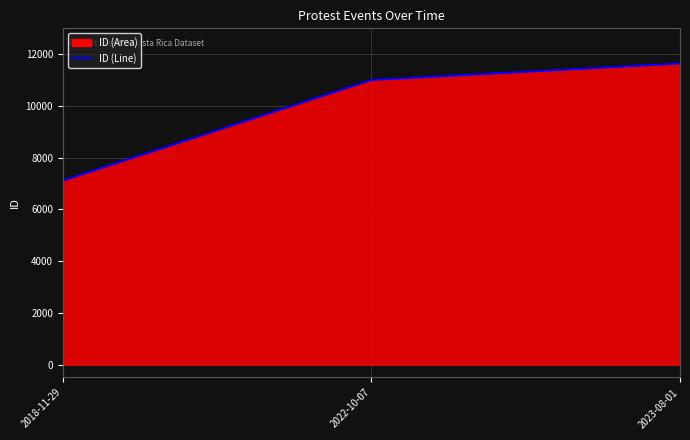

Which category has the lowest value across all series?

2018-11-29